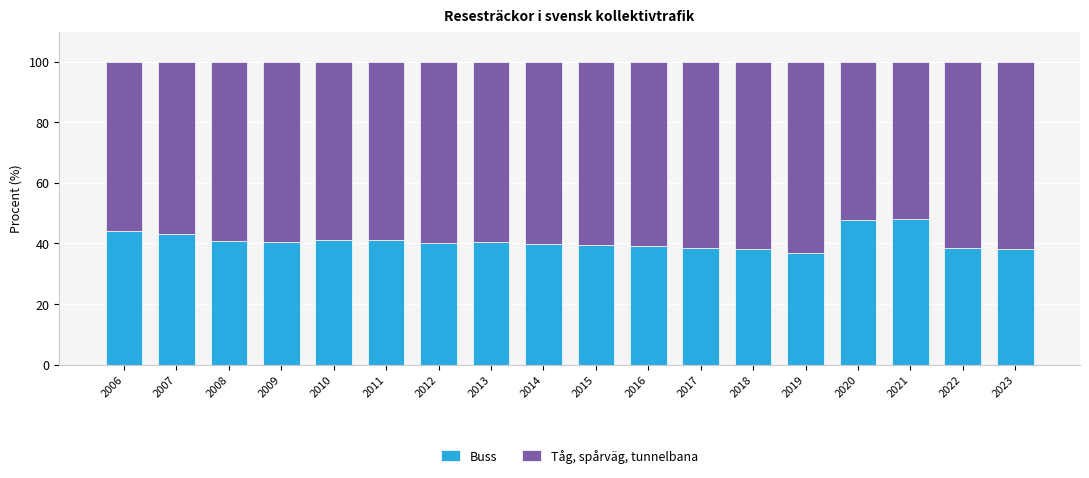

True or false: Buss has a value of 57.8 at 2011.

False